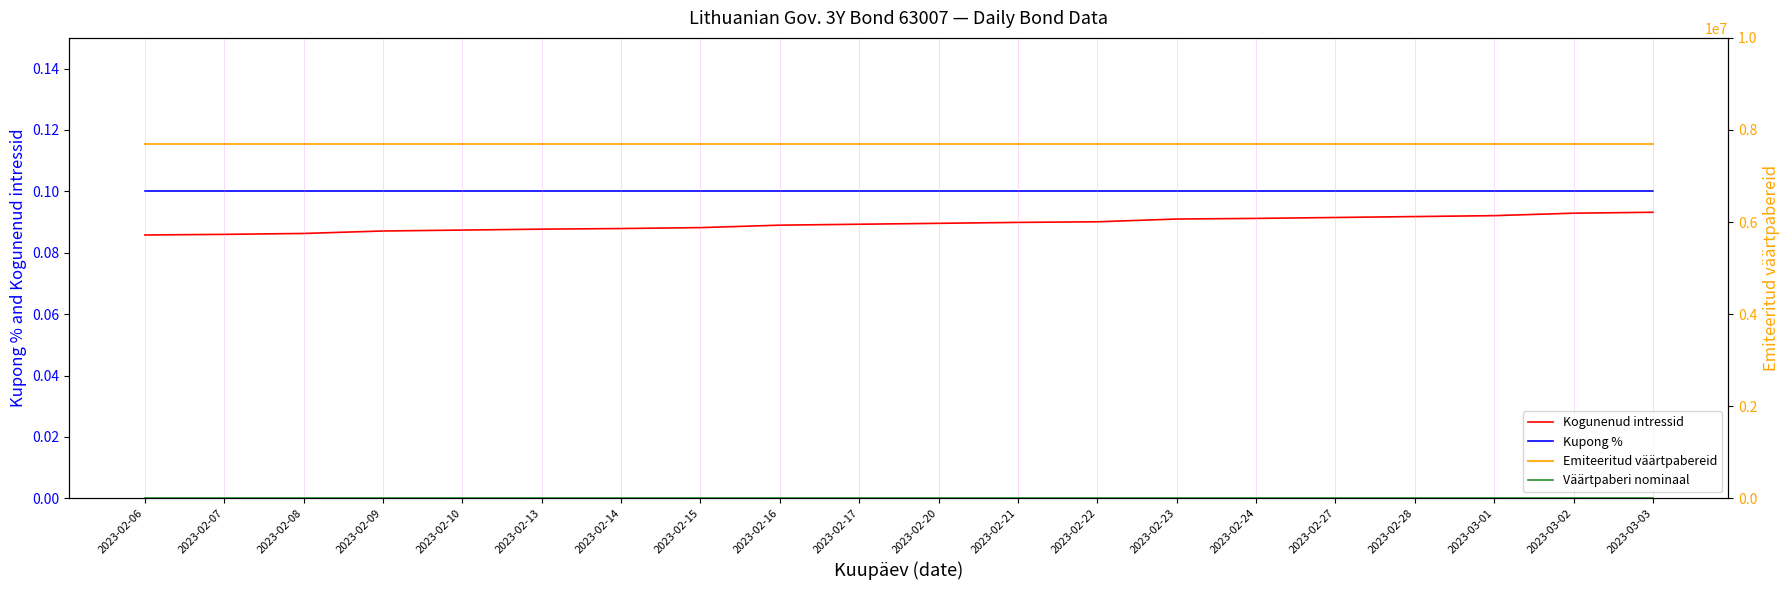

Where is Väärtpaberi nominaal nearest to the value 100?

2023-02-06